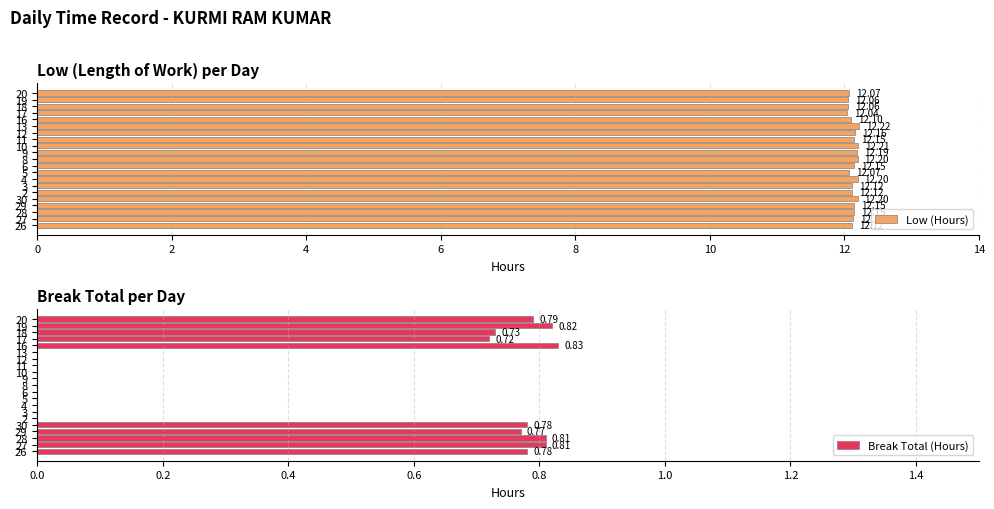

Between 29 and 13, which is larger?

13